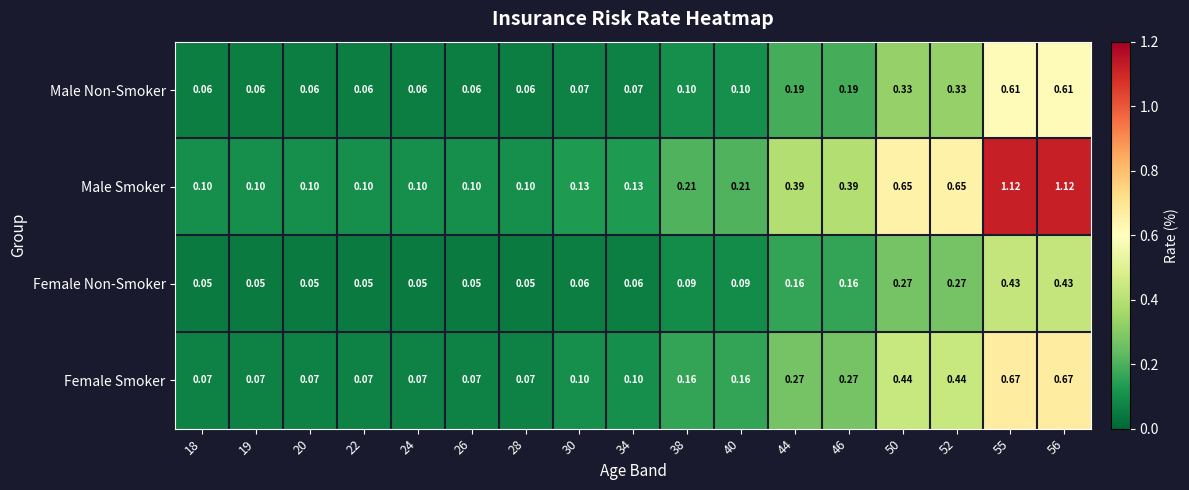

Which series has the largest range (max minus min)?

Male Smoker